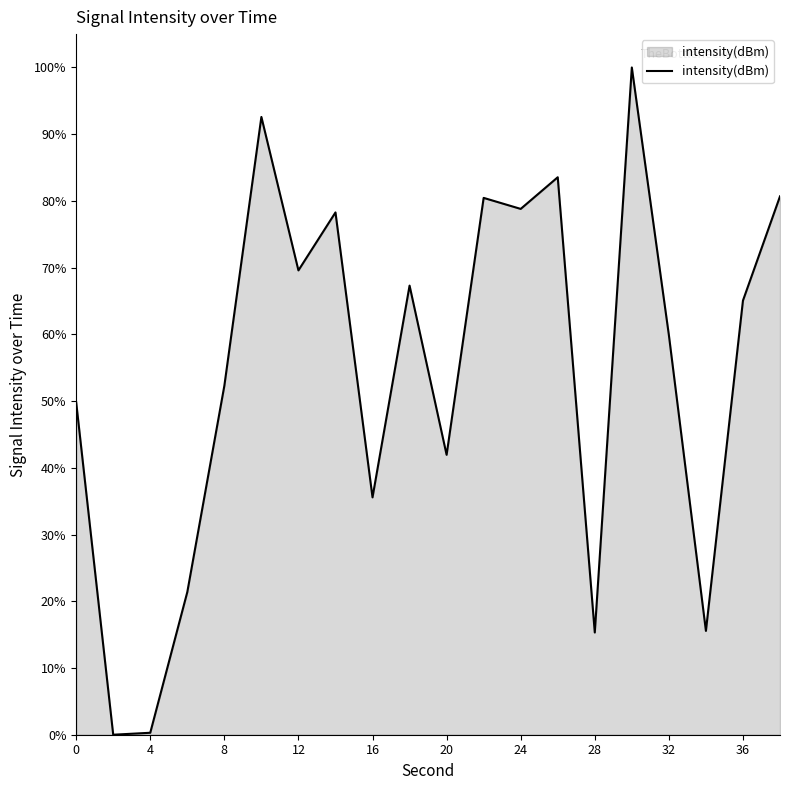

What is the greatest value displayed?

100.0